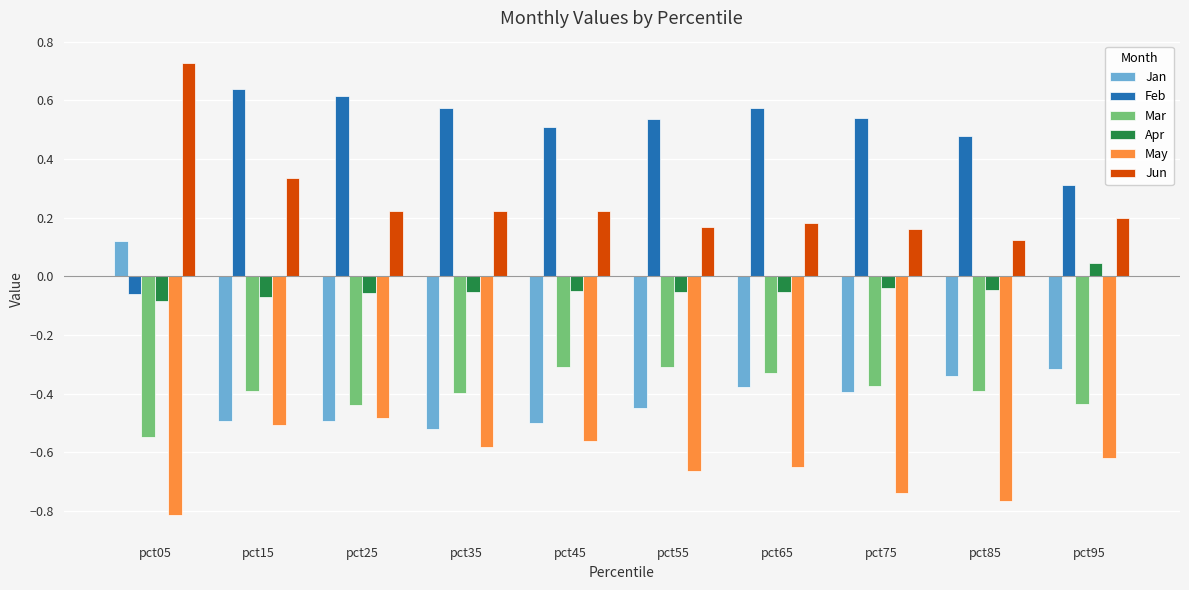

True or false: Feb has a value of 0.8 at pct55.

False